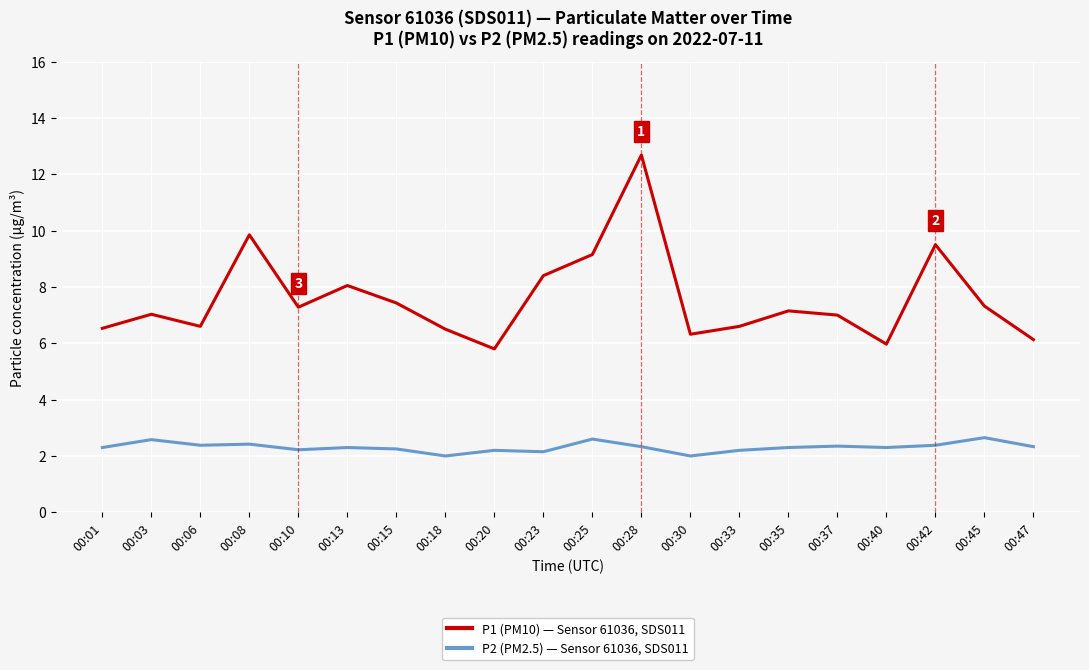

True or false: P1 (PM10) — Sensor 61036, SDS011 and P2 (PM2.5) — Sensor 61036, SDS011 intersect in this chart.

False